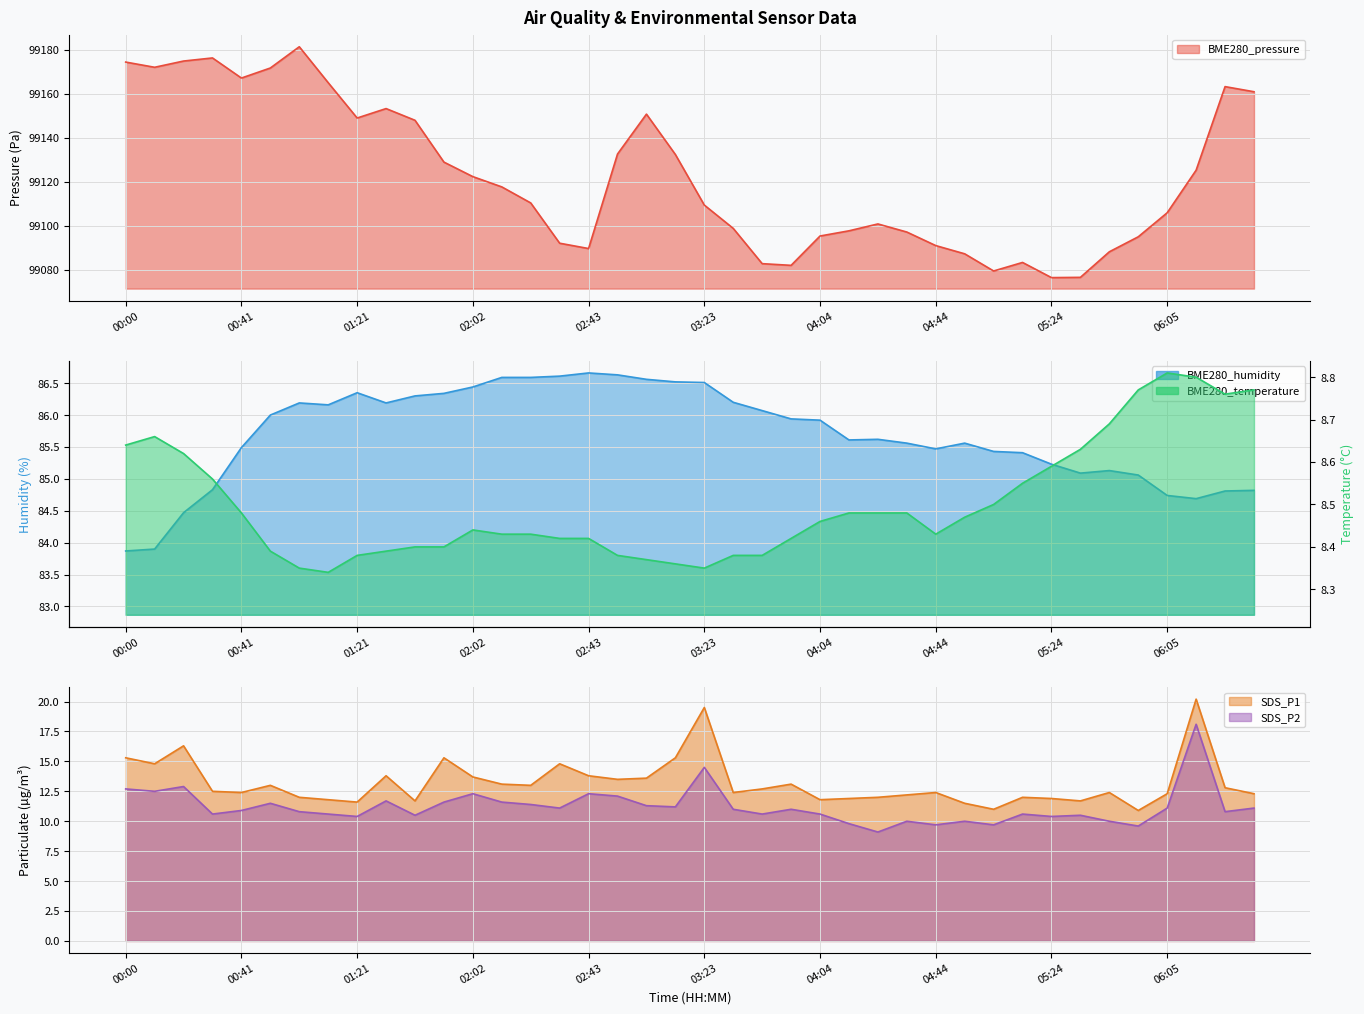

What is the sum of the BME280_pressure values at 01:11 and 05:35?

198241.6